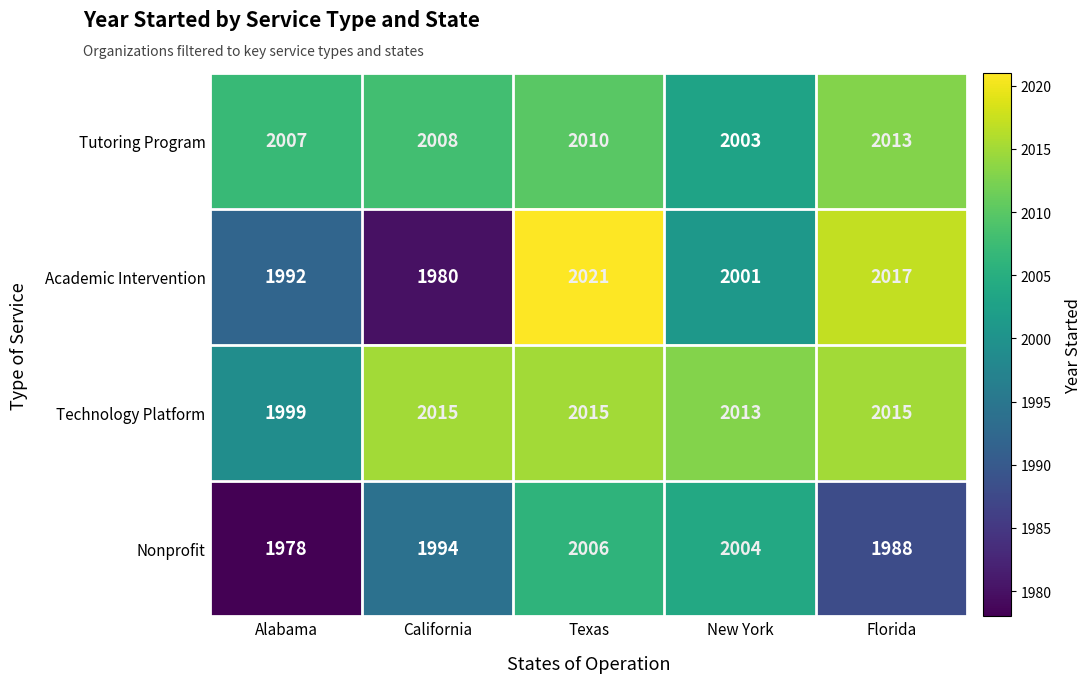

Which series has the widest spread of values?

Academic Intervention